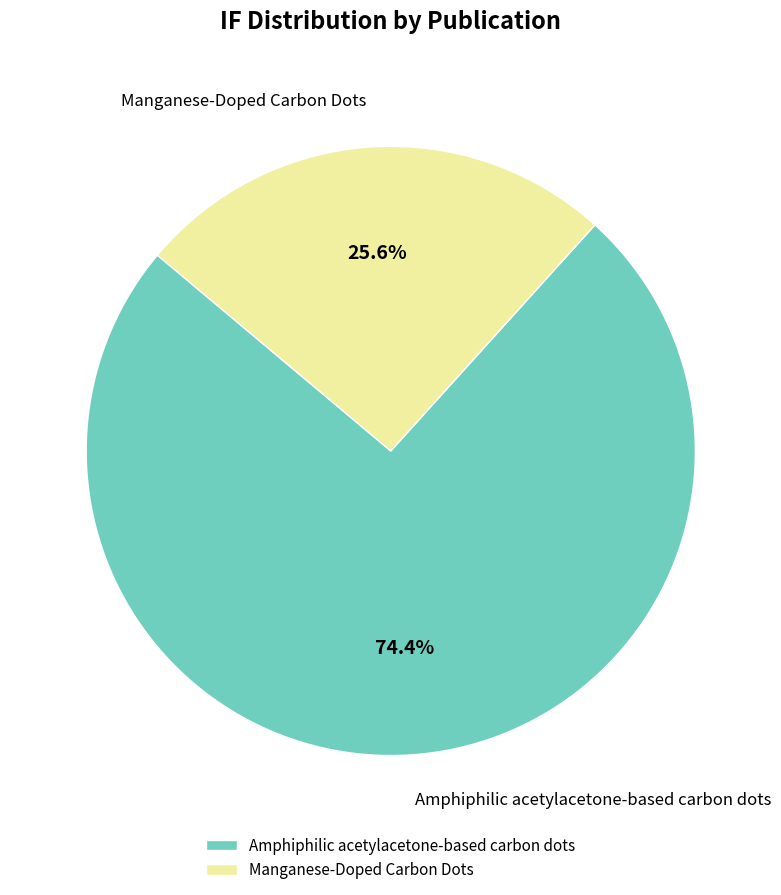

What portion of the pie excludes Manganese-Doped Carbon Dots?

74.4%